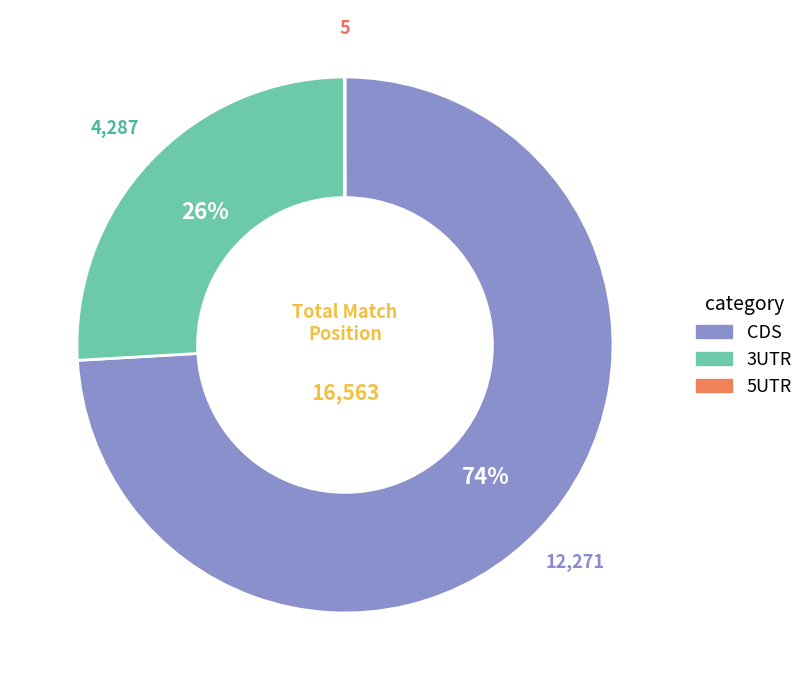

Which has a higher value, 3UTR or CDS?

CDS